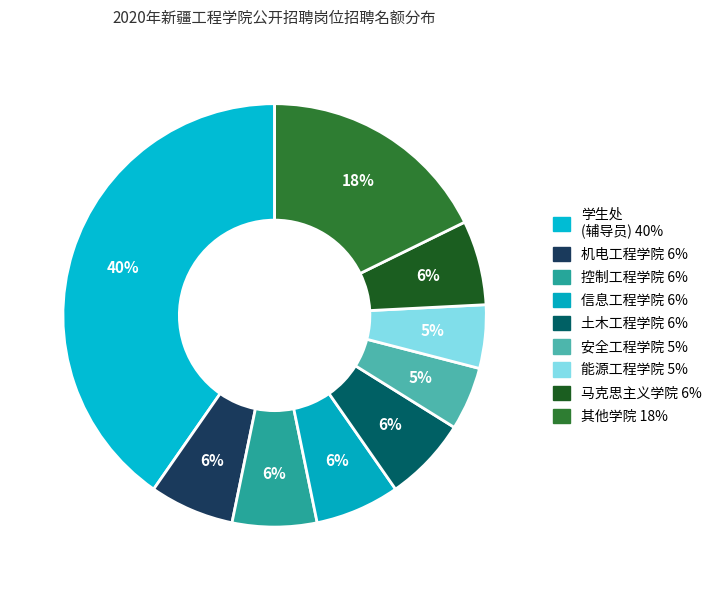

Is there any slice that represents more than half of the pie?

No